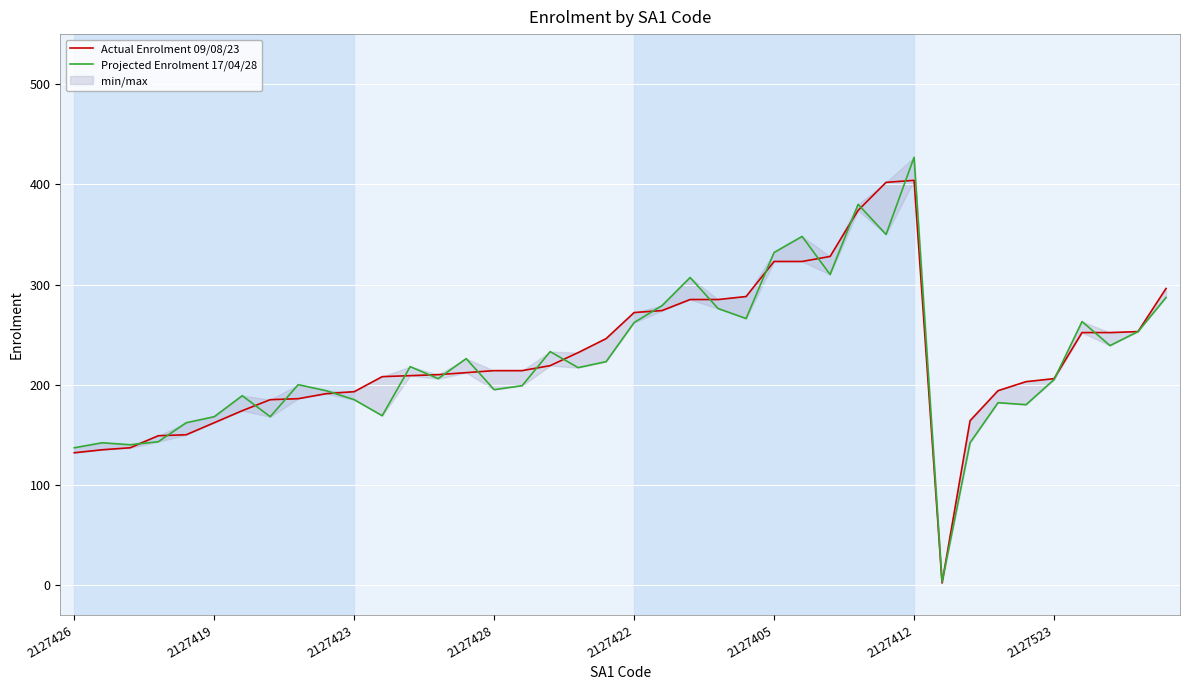

In Projected Enrolment 17/04/28, how many points are lower than both neighbors (excluding endpoints)?

12